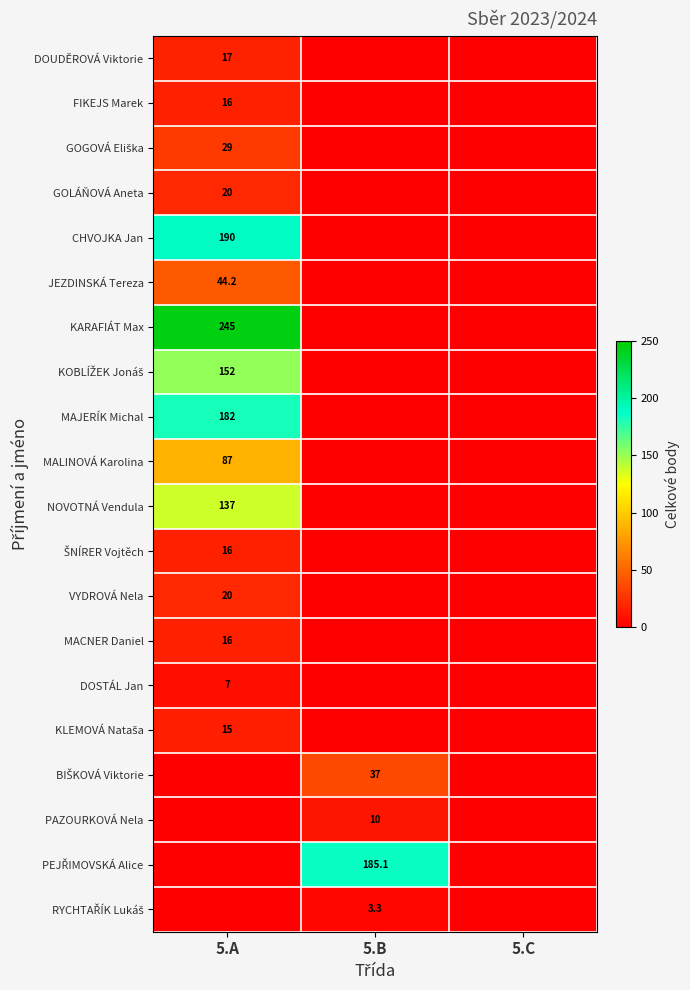

The MACNER Daniel series shows 16.0 at 5.A. True or false?

True